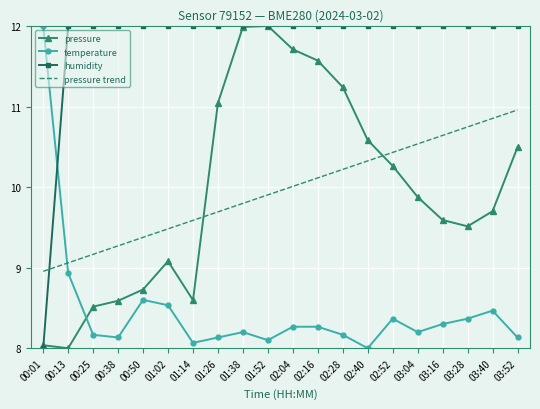

What position from the left is 03:16?

17